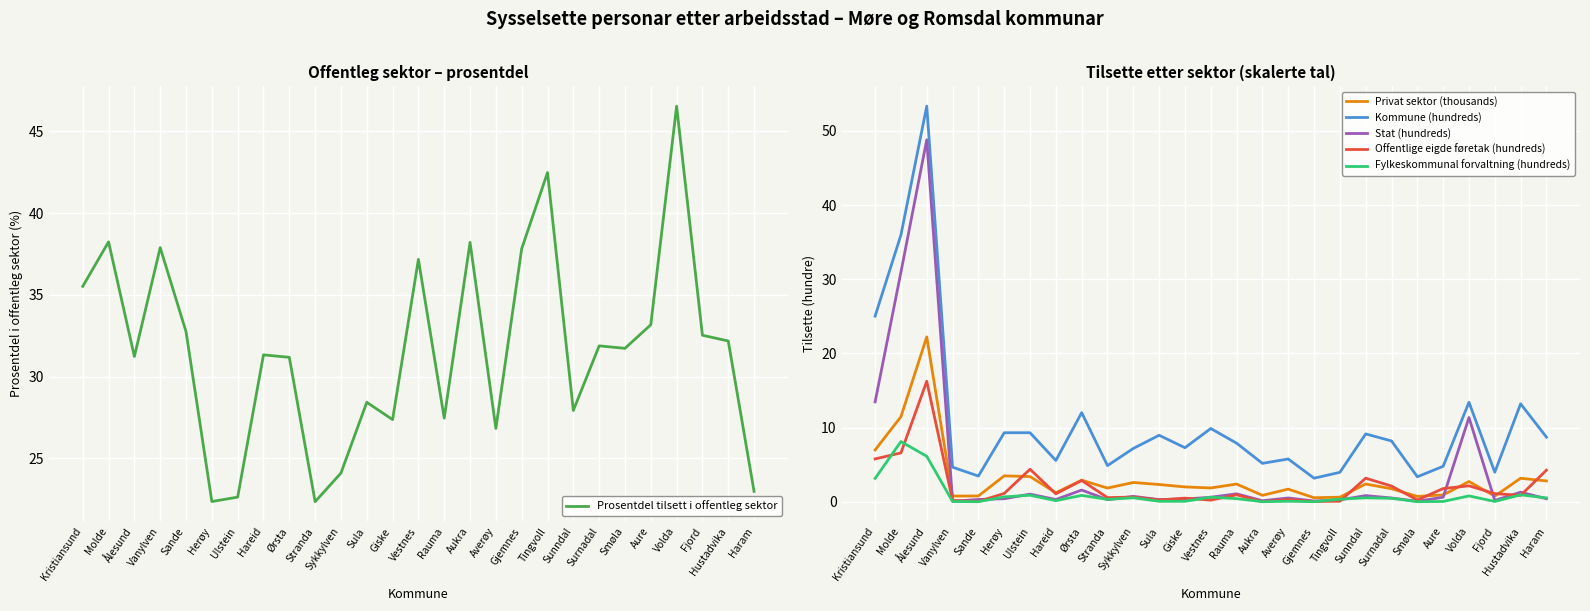

How many categories are shown in the chart?

27